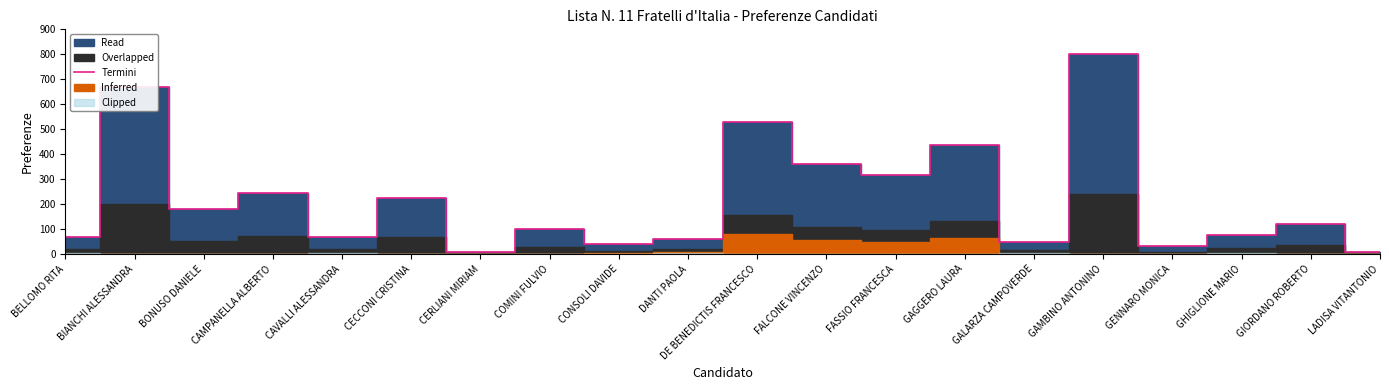

Reading left to right, transcribe all the data shown in this chart.

BELLOMO RITA=67	BIANCHI ALESSANDRA=669	BONUSO DANIELE=180	CAMPANELLA ALBERTO=245	CAVALLI ALESSANDRA=67	CECCONI CRISTINA=226	CERLIANI MIRIAM=9	COMINI FULVIO=99	CONSOLI DAVIDE=39	DANTI PAOLA=61	DE BENEDICTIS FRANCESCO=528	FALCONE VINCENZO=362	FASSIO FRANCESCA=317	GAGGERO LAURA=435	GALARZA CAMPOVERDE=49	GAMBINO ANTONINO=802	GENNARO MONICA=31	GHIGLIONE MARIO=78	GIORDANO ROBERTO=119	LADISA VITANTONIO=10